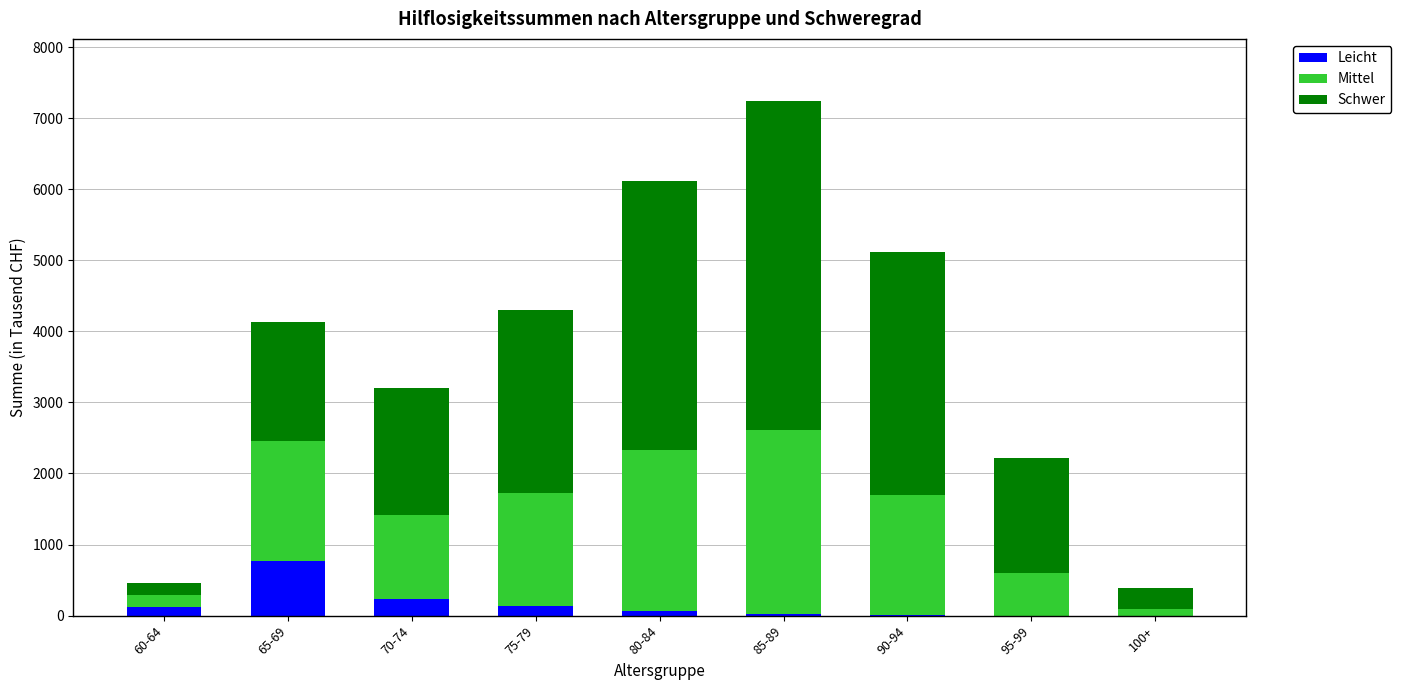

At which category is the sum across all series the highest?

85-89